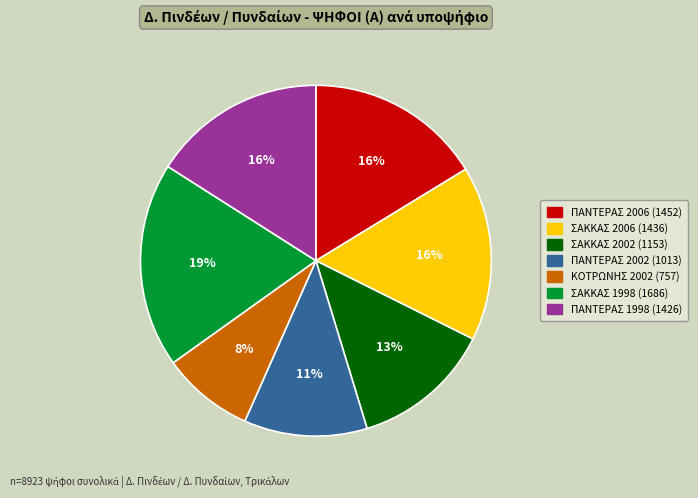

Is there any slice that represents more than half of the pie?

No